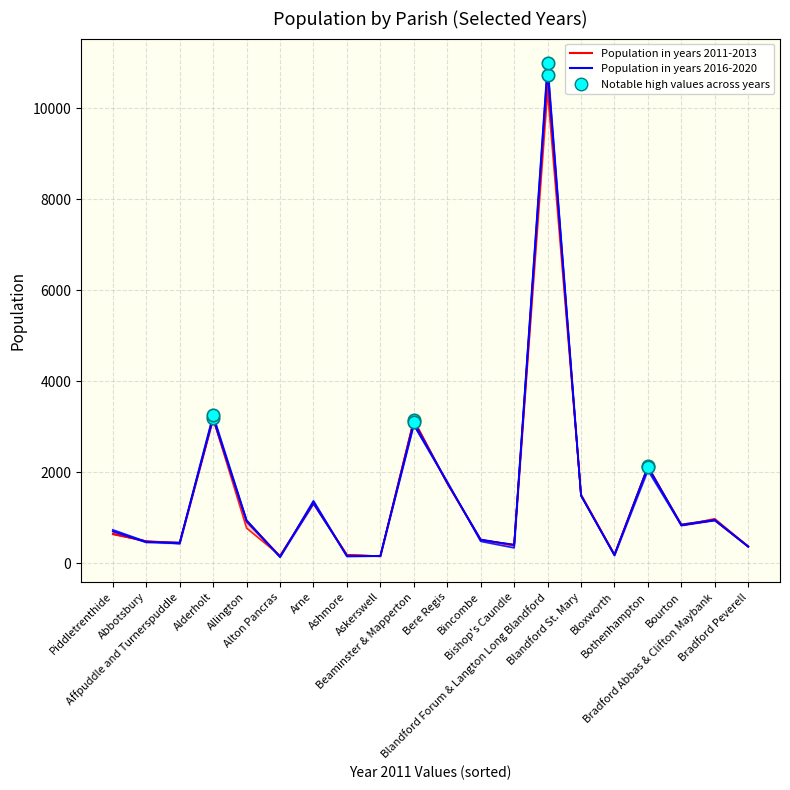

At which category is the sum across all series the highest?

Blandford Forum & Langton Long Blandford